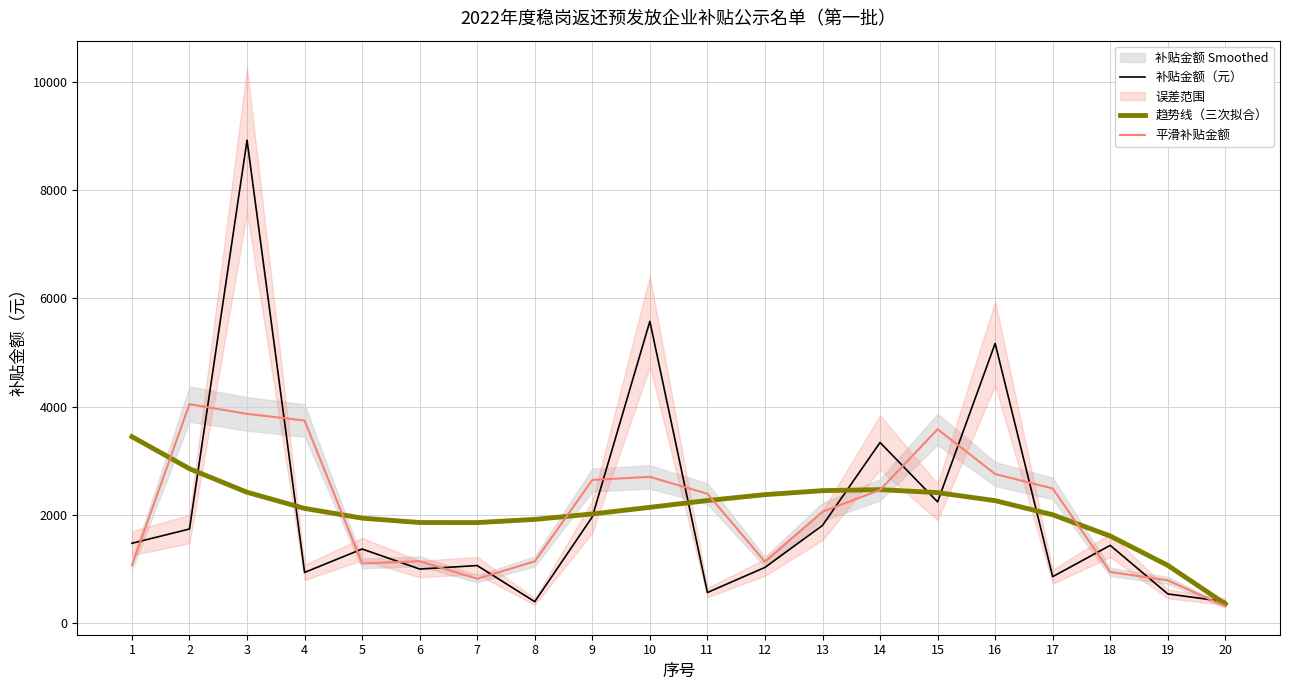

What is the maximum value shown in the chart?

8921.0